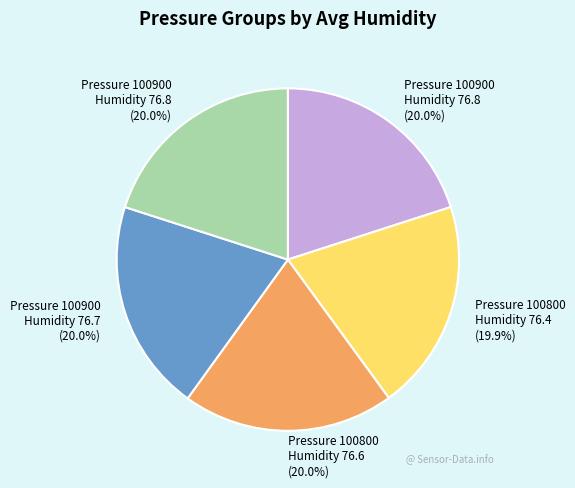

Is there any slice that represents more than half of the pie?

No